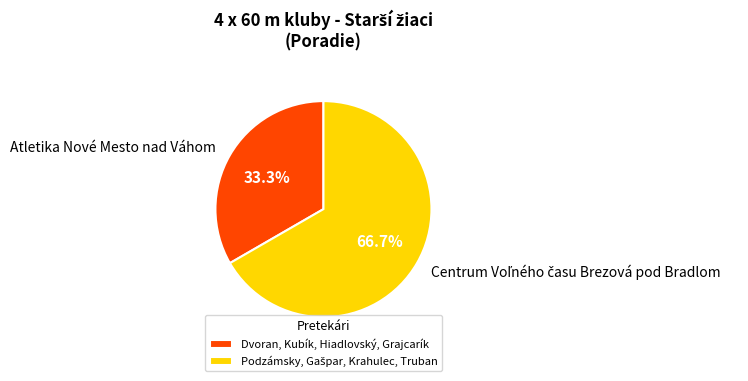

The Dvoran, Kubík, Hiadlovský, Grajcarík slice represents 25% of the pie. True or false?

False